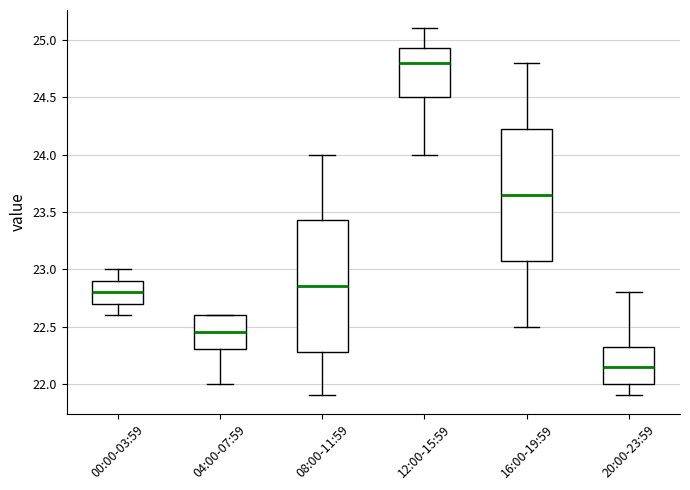

Reading left to right, read every box against the y-axis: the position of its median line, the range the box covers, and the ends of its whiskers. The values are not printed on the chart, so give them approximately, as read against the axis.

00:00-03:59: median 22.80, box 22.70 to 22.90, whiskers 22.60 to 23.00
04:00-07:59: median 22.45, box 22.30 to 22.60, whiskers 22.00 to 22.60
08:00-11:59: median 22.85, box 22.30 to 23.45, whiskers 21.90 to 24.00
12:00-15:59: median 24.80, box 24.50 to 24.95, whiskers 24.00 to 25.10
16:00-19:59: median 23.65, box 23.10 to 24.25, whiskers 22.50 to 24.80
20:00-23:59: median 22.15, box 22.00 to 22.35, whiskers 21.90 to 22.80